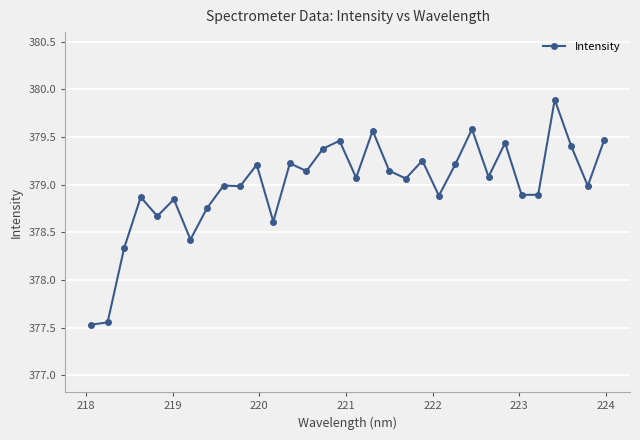

How many categories are shown in the chart?

32